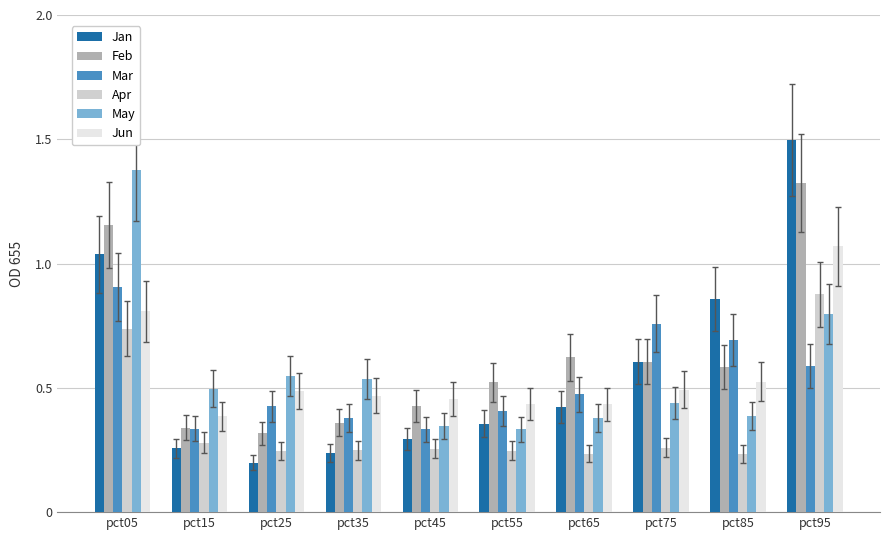

Between pct65 and pct95, which series saw the biggest shift?

Jan